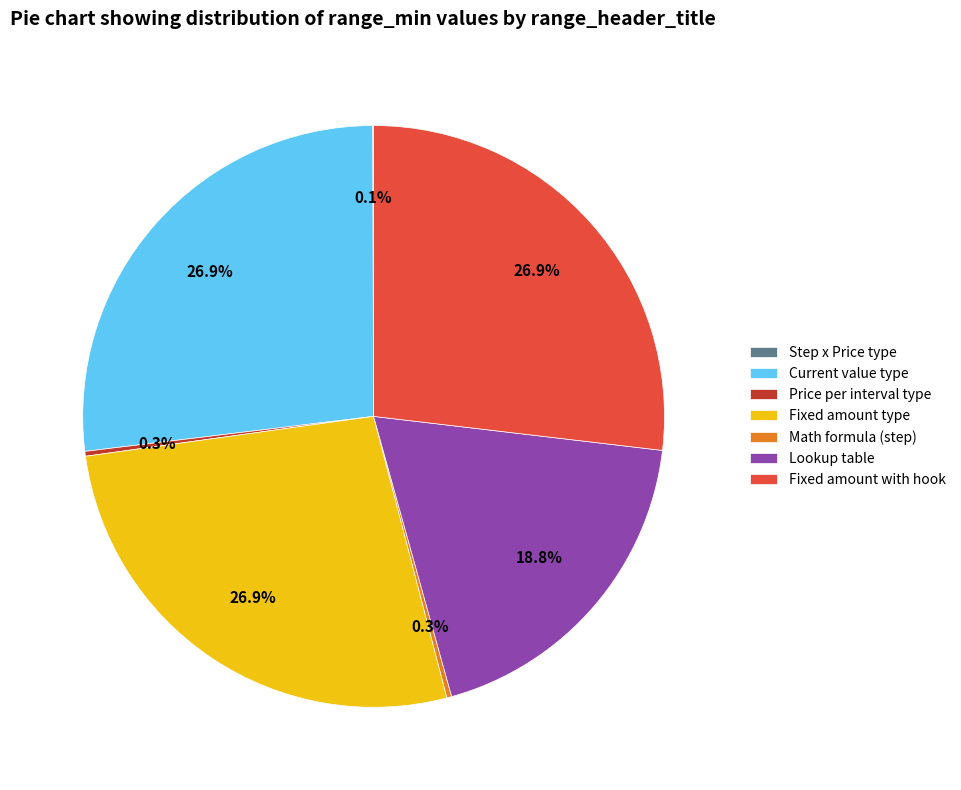

Is Fixed amount with hook the majority of the pie?

No